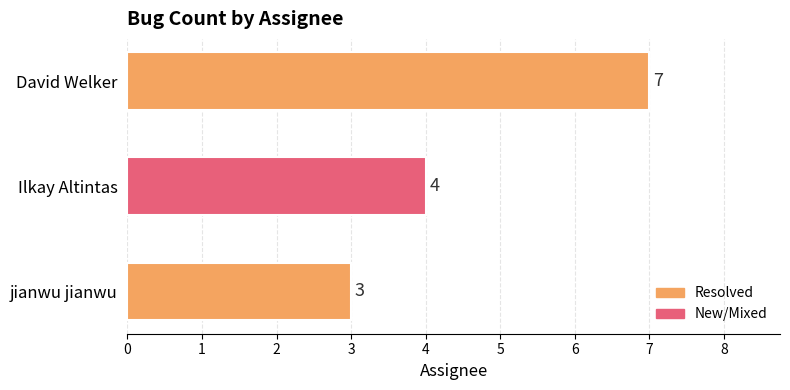

How many values are between 3 and 7?

3